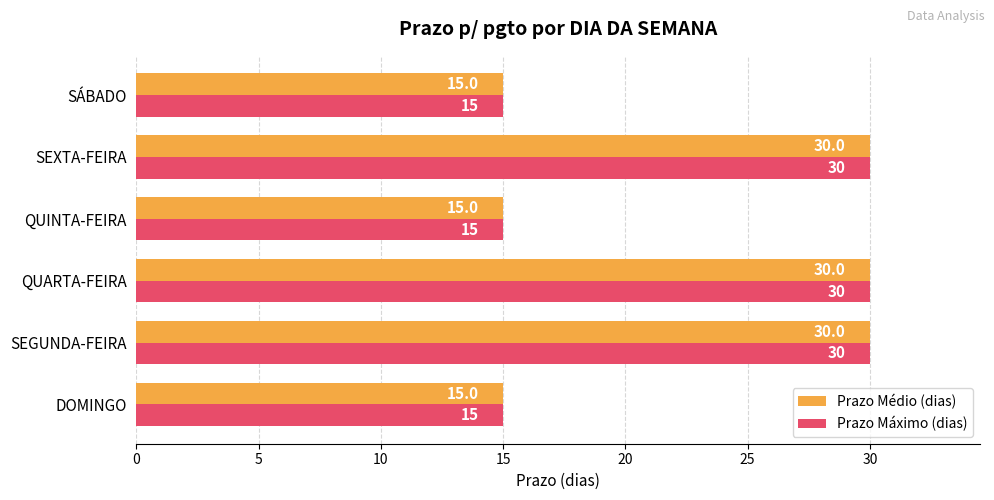

What are all the series names shown in the legend?

Prazo Médio (dias), Prazo Máximo (dias)